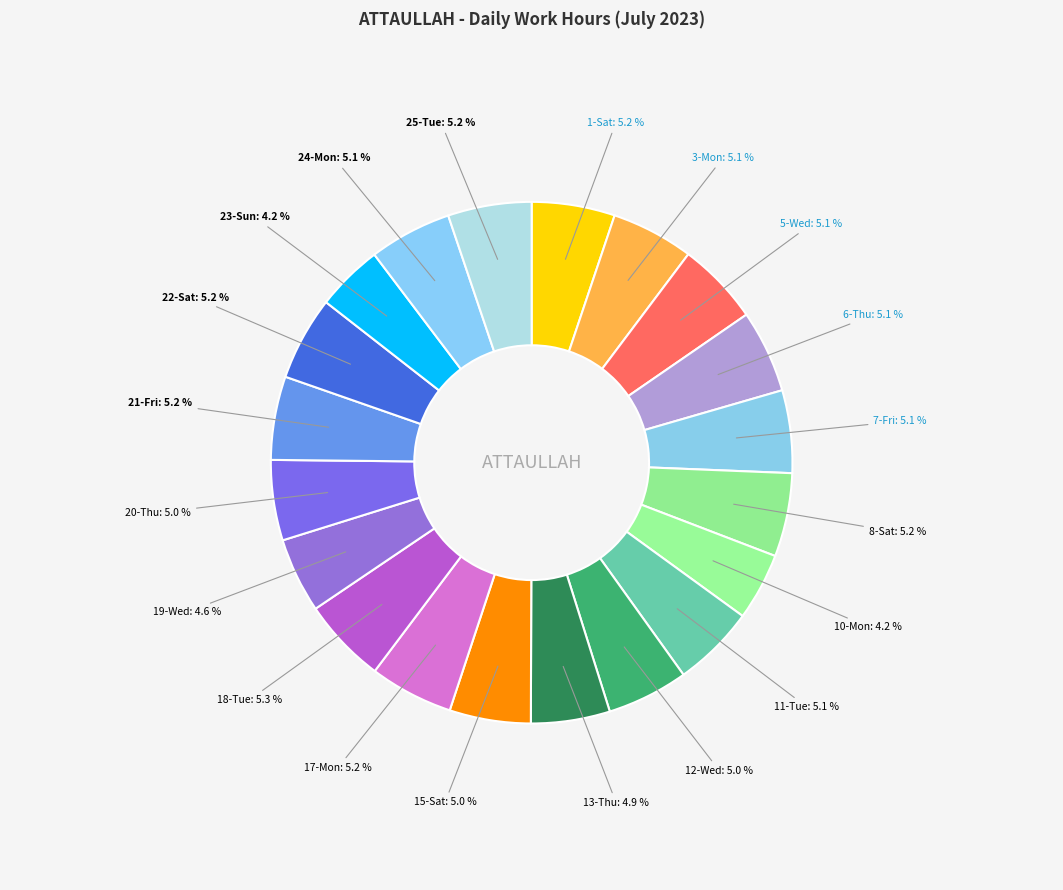

To the nearest percent, what is the difference between the largest and smallest slice percentages?

1%